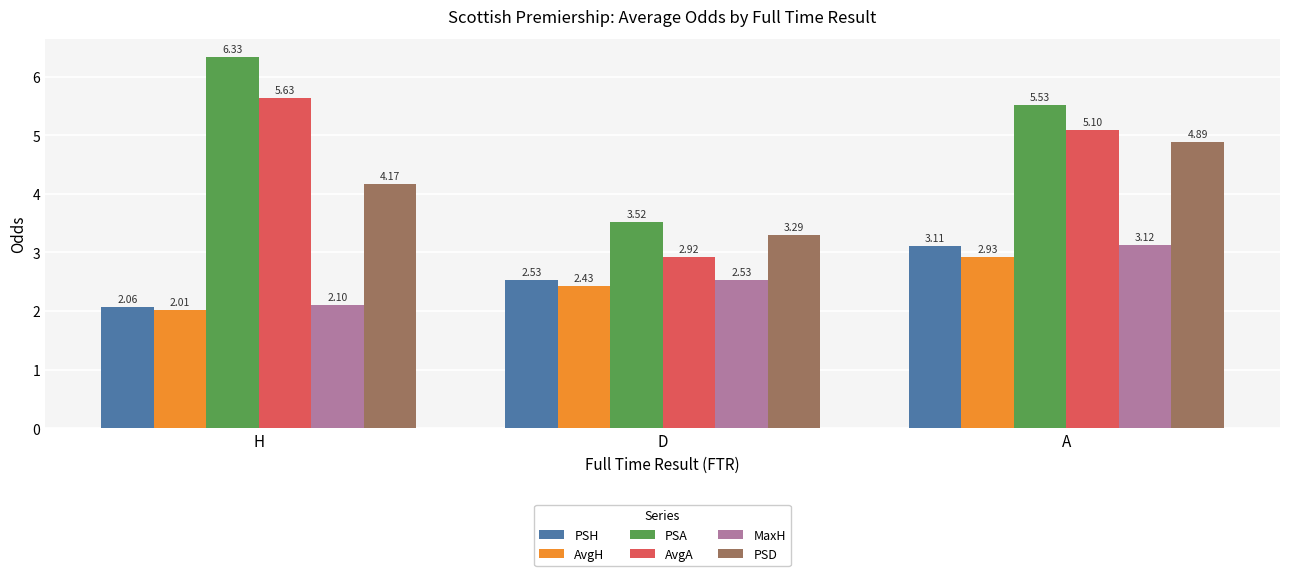

What are all the series names shown in the legend?

PSH, AvgH, PSA, AvgA, MaxH, PSD